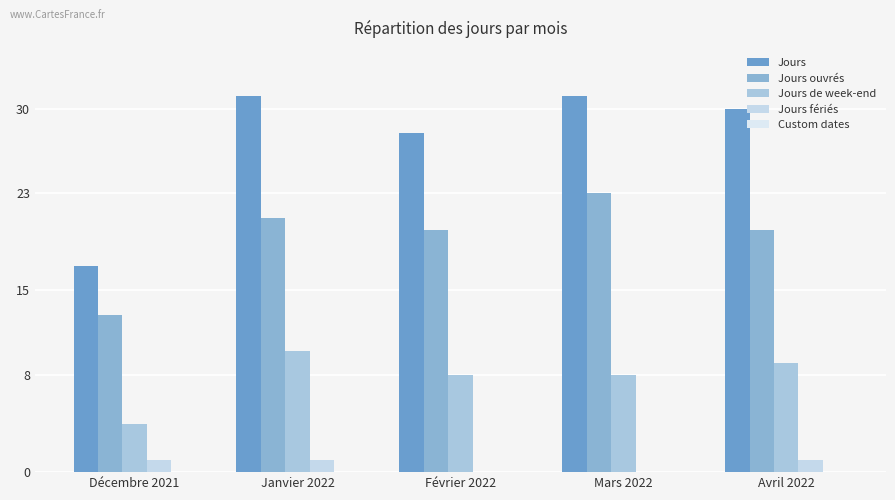

Reading left to right, what are all the values shown in this chart?

Jours: Décembre 2021=17	Janvier 2022=31	Février 2022=28	Mars 2022=31	Avril 2022=30
Jours ouvrés: Décembre 2021=13	Janvier 2022=21	Février 2022=20	Mars 2022=23	Avril 2022=20
Jours de week-end: Décembre 2021=4	Janvier 2022=10	Février 2022=8	Mars 2022=8	Avril 2022=9
Jours fériés: Décembre 2021=1	Janvier 2022=1	Février 2022=0	Mars 2022=0	Avril 2022=1
Custom dates: Décembre 2021=0	Janvier 2022=0	Février 2022=0	Mars 2022=0	Avril 2022=0